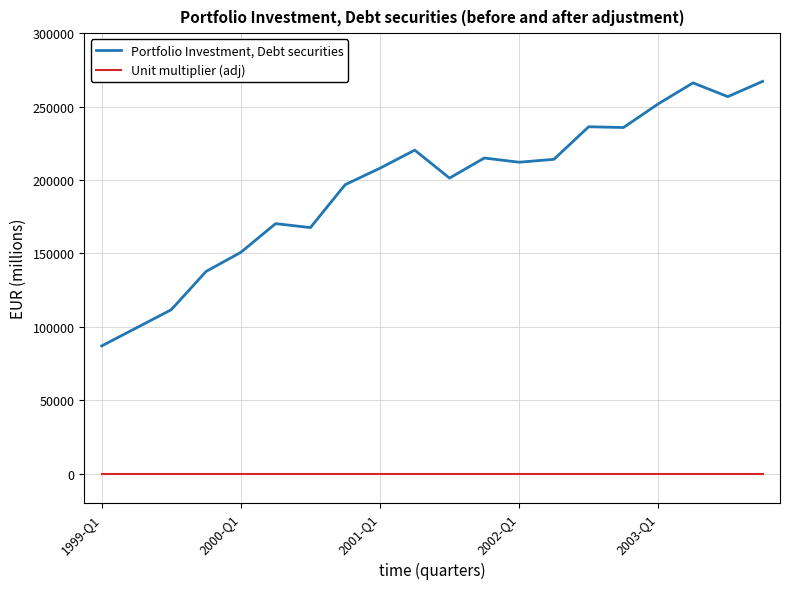

Which series has the largest total across all categories?

Portfolio Investment, Debt securities